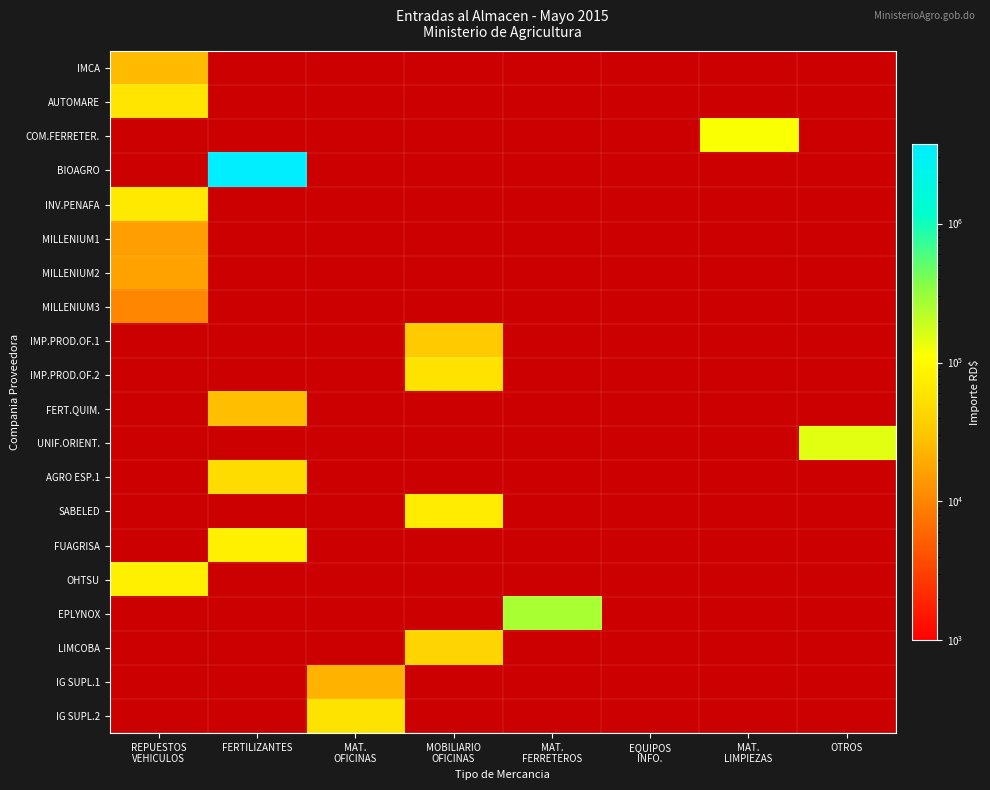

Which category has the lowest value across all series?

REPUESTOS
VEHICULOS